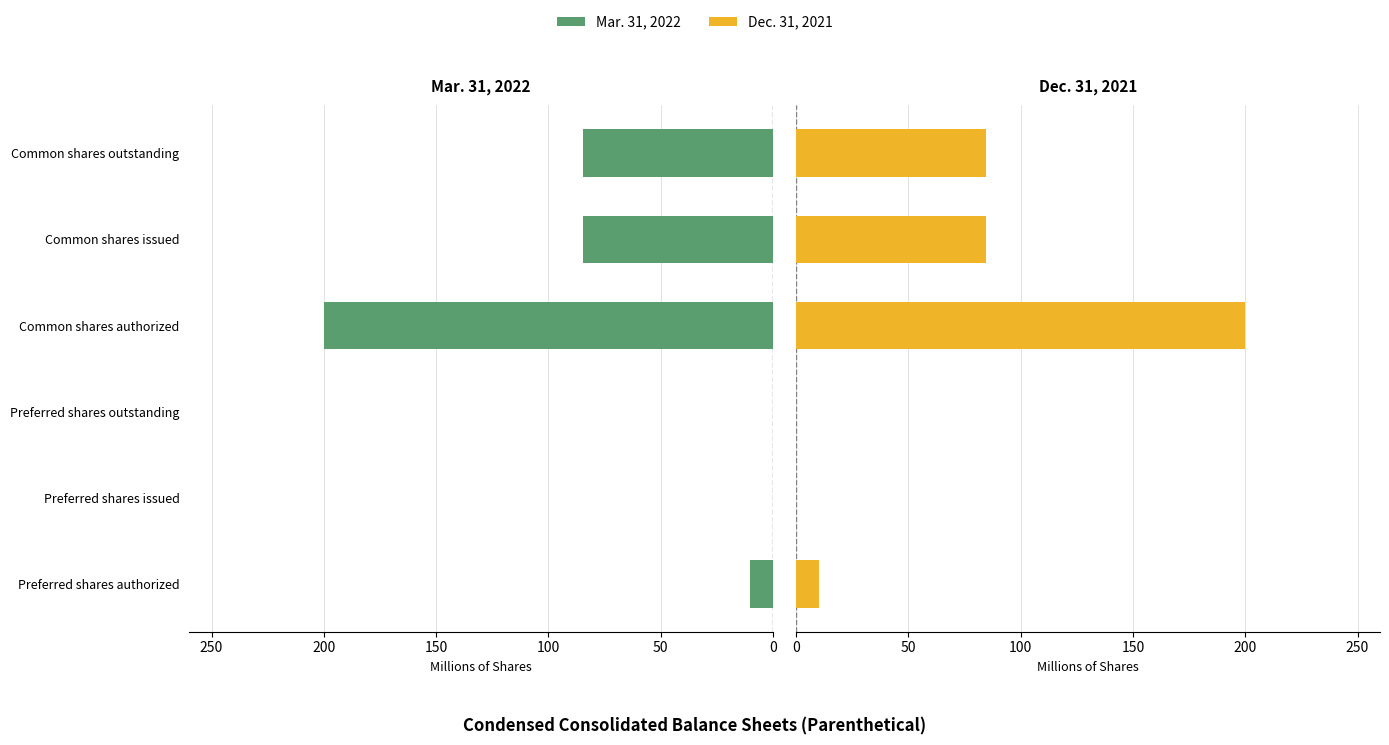

The value of Dec. 31, 2021 at Preferred shares outstanding is 0.0. True or false?

True